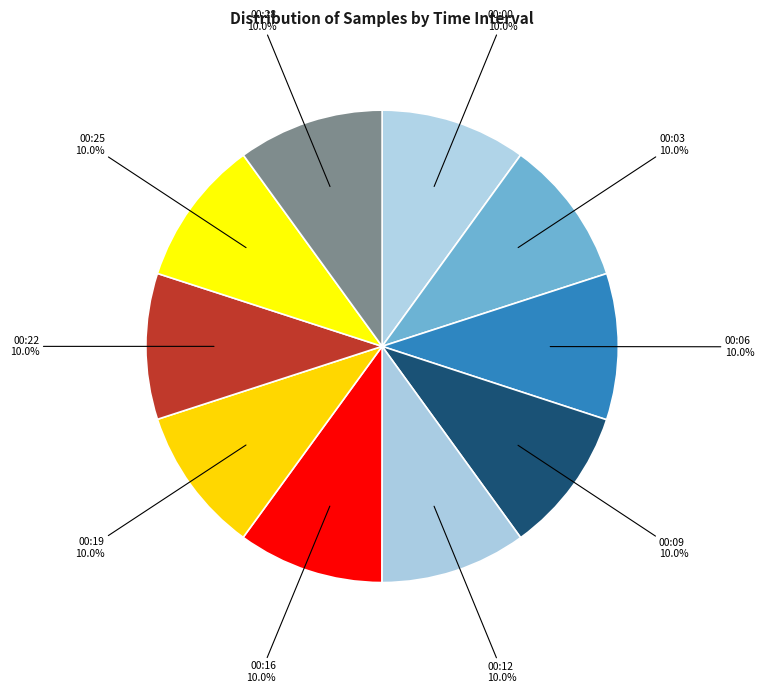

Does 00:09 account for over 50% of the chart?

No